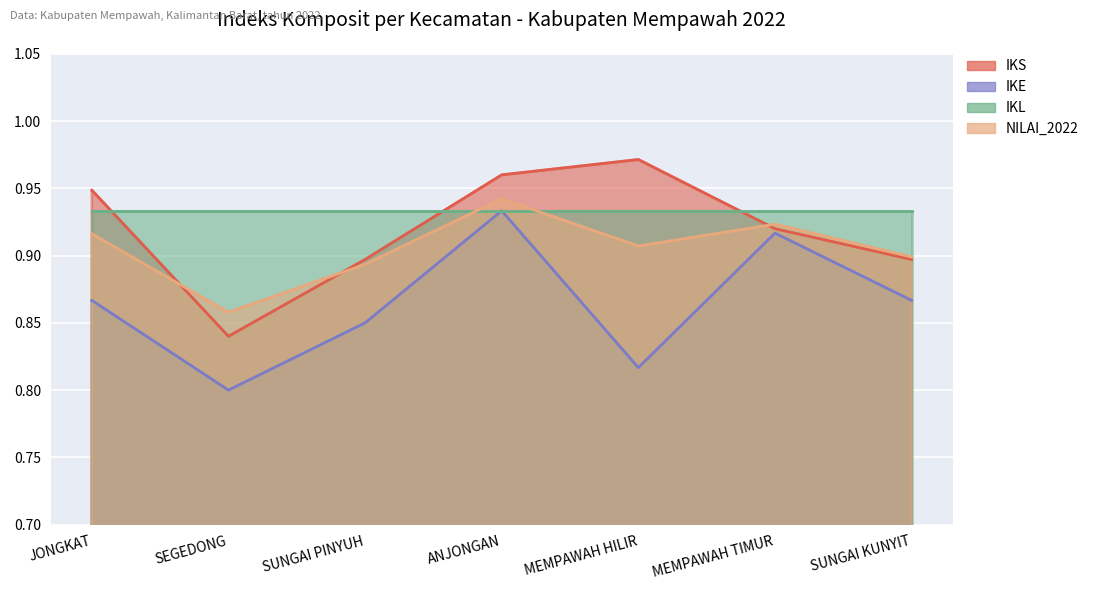

Where is IKE nearest to the value 0?

SEGEDONG